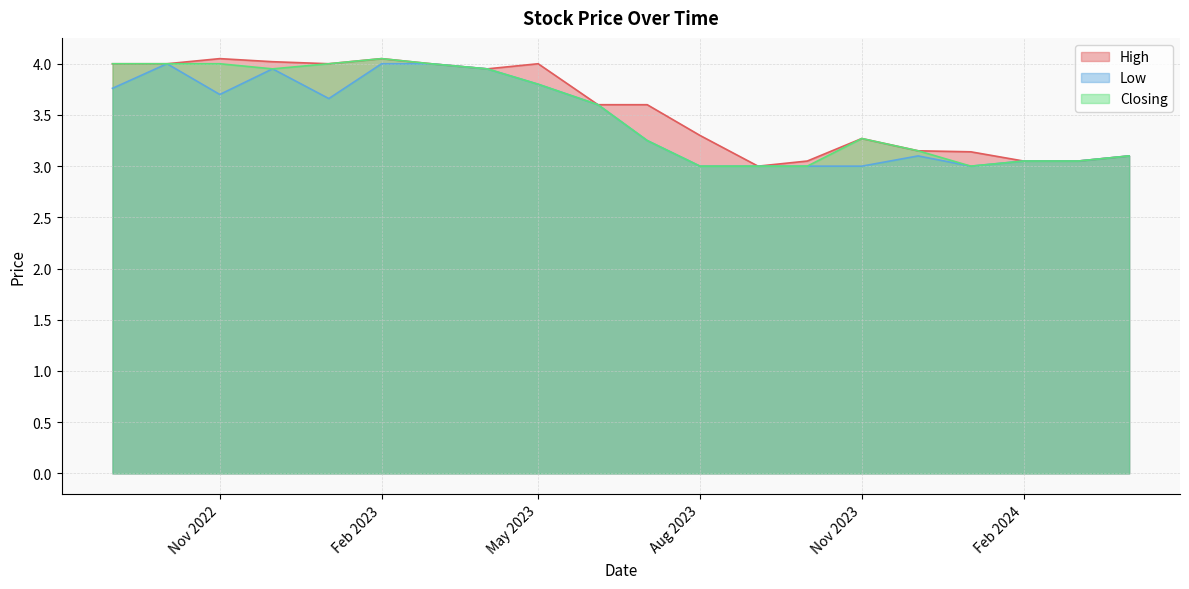

At which category does High reach its first local valley?

03/09/2023